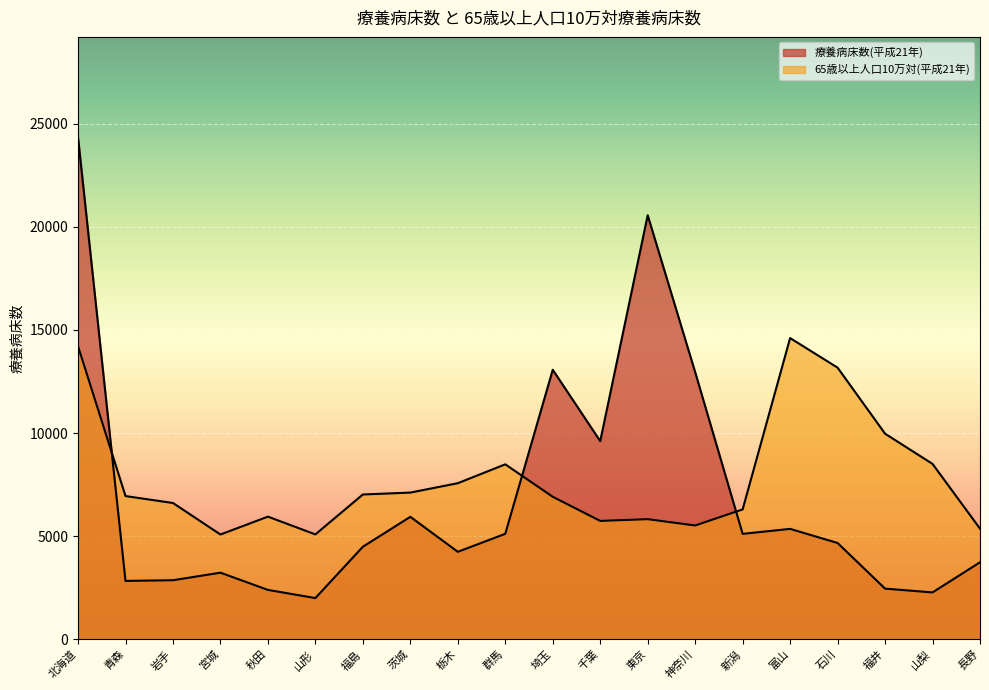

Which series has the widest spread of values?

療養病床数(平成21年)